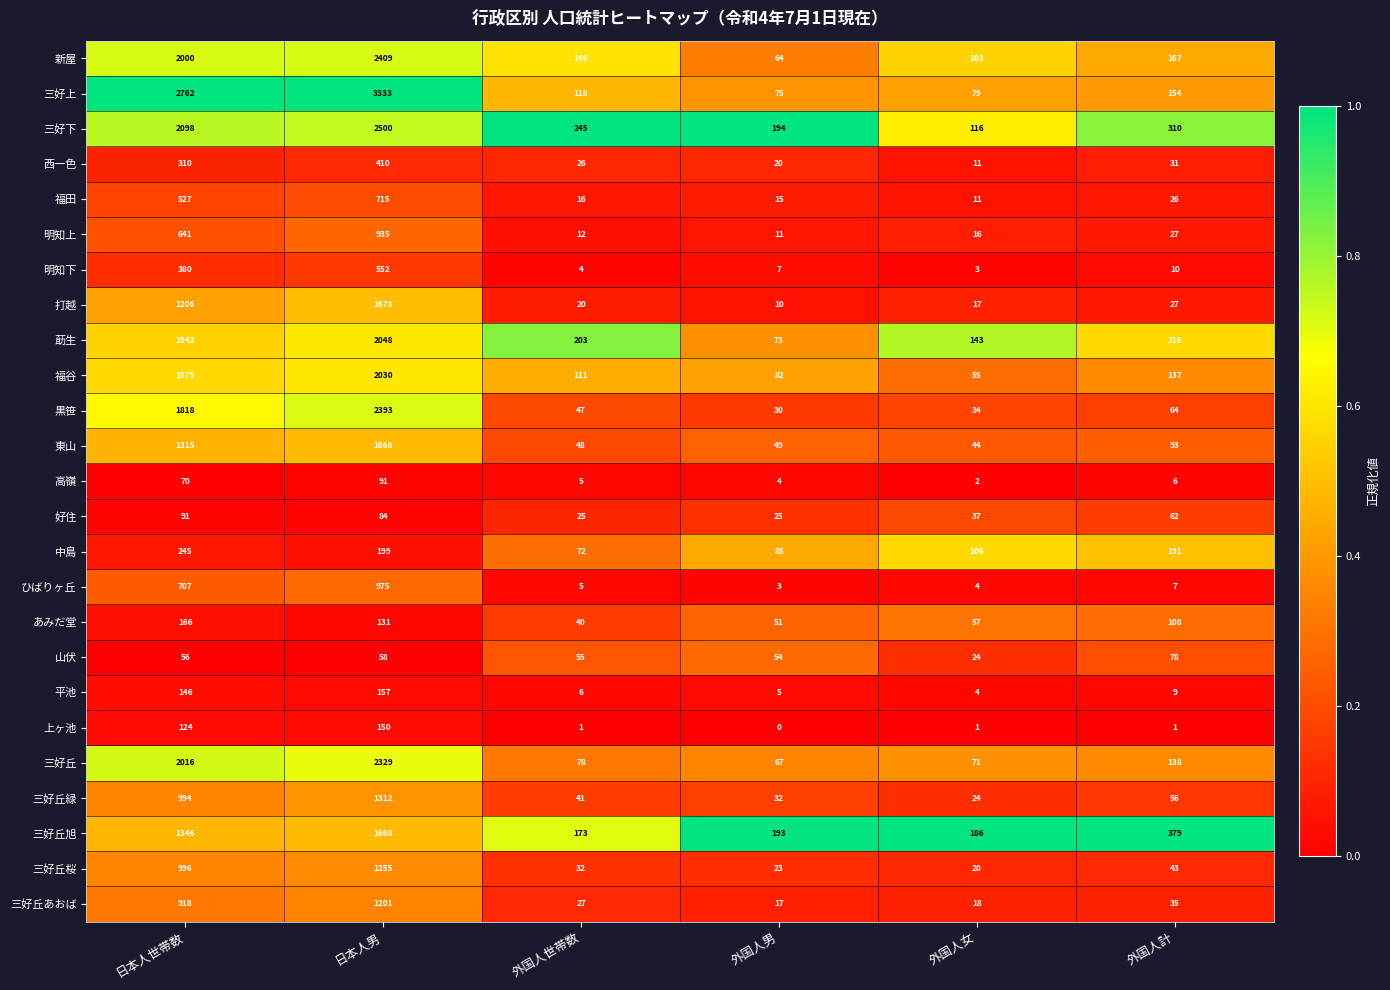

The 打越 series shows 27 at 外国人計. True or false?

True